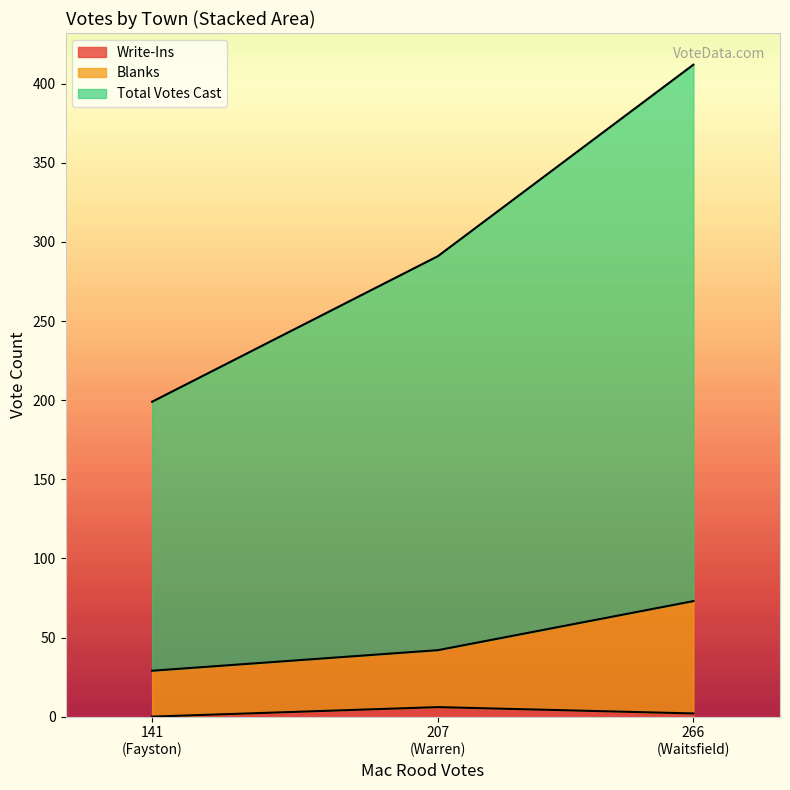

True or false: Blanks has a value of 9 at 207 (Warren).

False